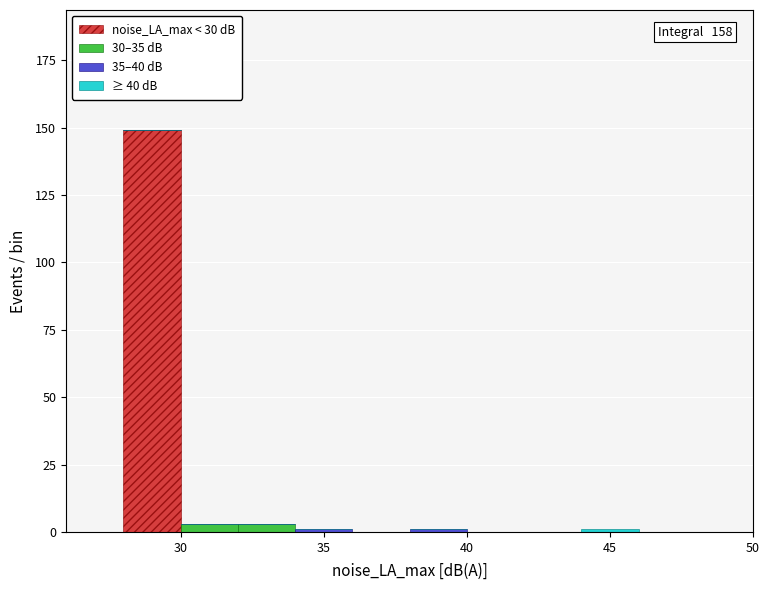

Which range on the x-axis has the tallest stacked bar (by total height)?

28 to 30